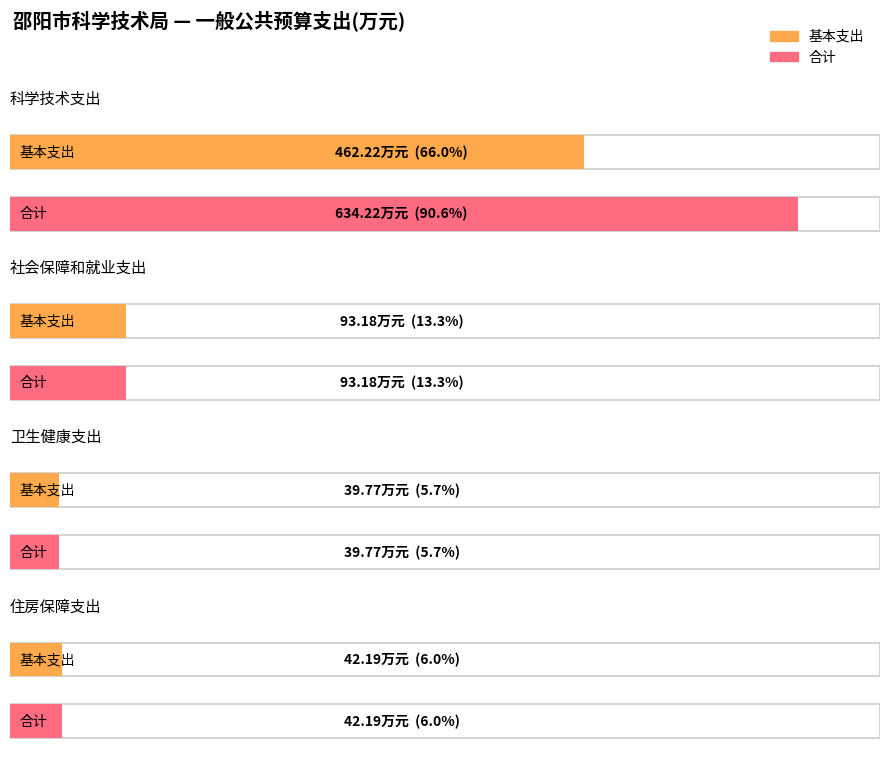

Which series has the largest total across all categories?

合计